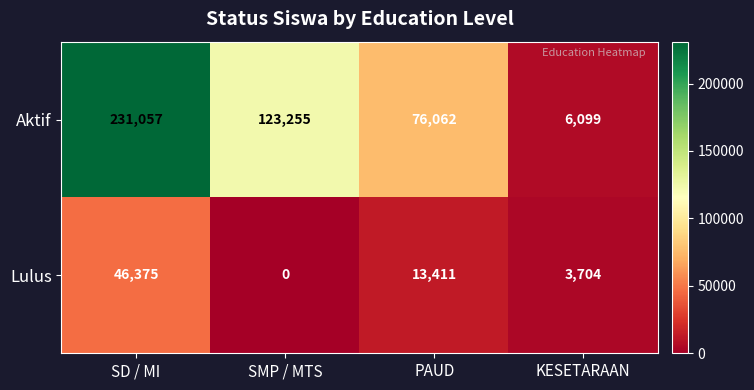

Read the Lulus value at SD / MI.

46375